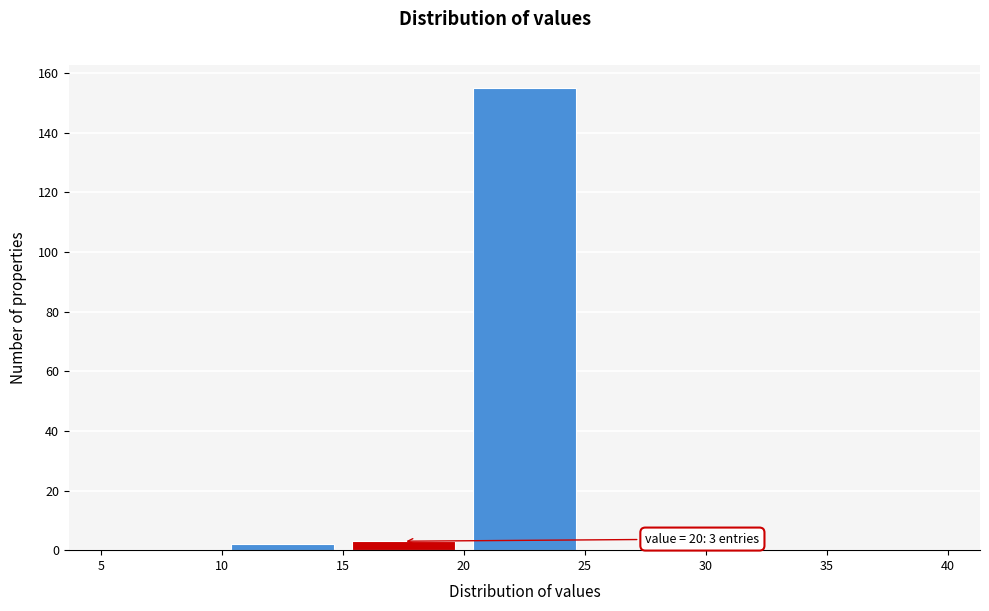

Which range on the x-axis has the tallest bar?

20 to 25